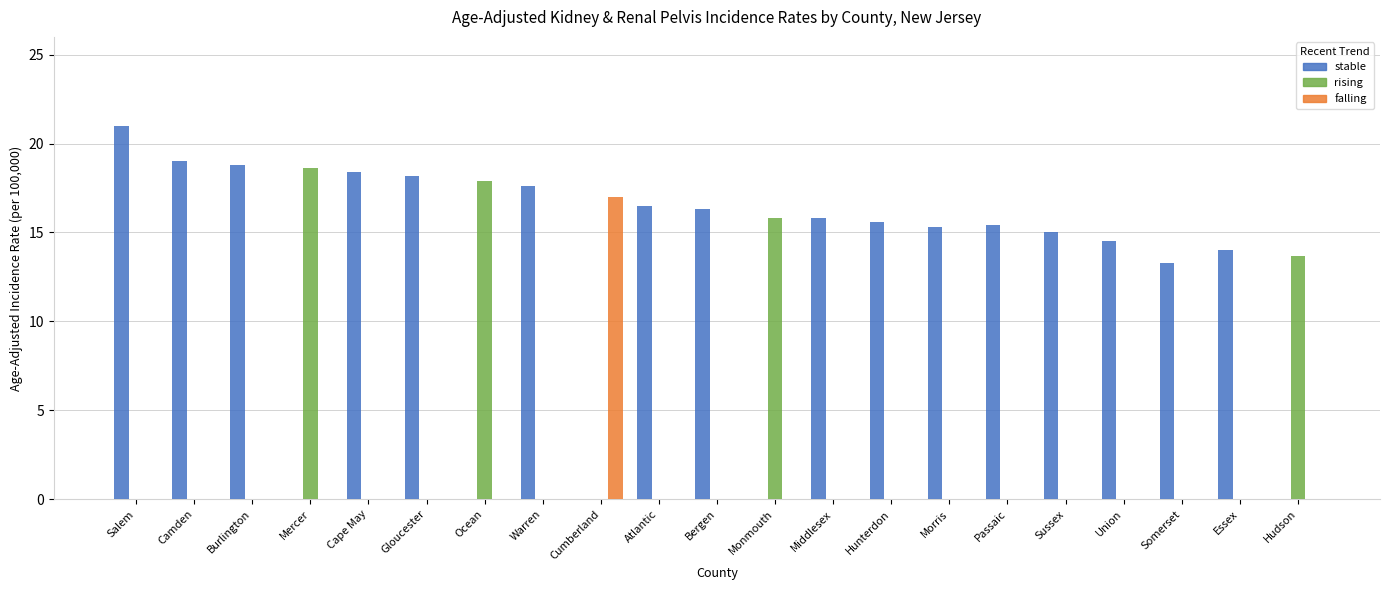

Which series changed the most between Burlington and Hudson?

stable